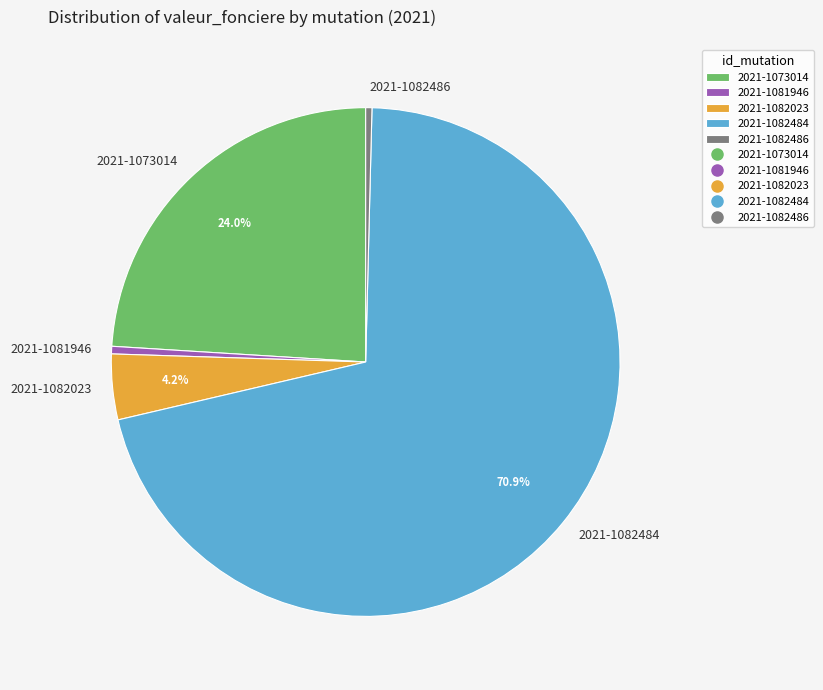

To the nearest percent, what portion does 2021-1073014 represent?

24%